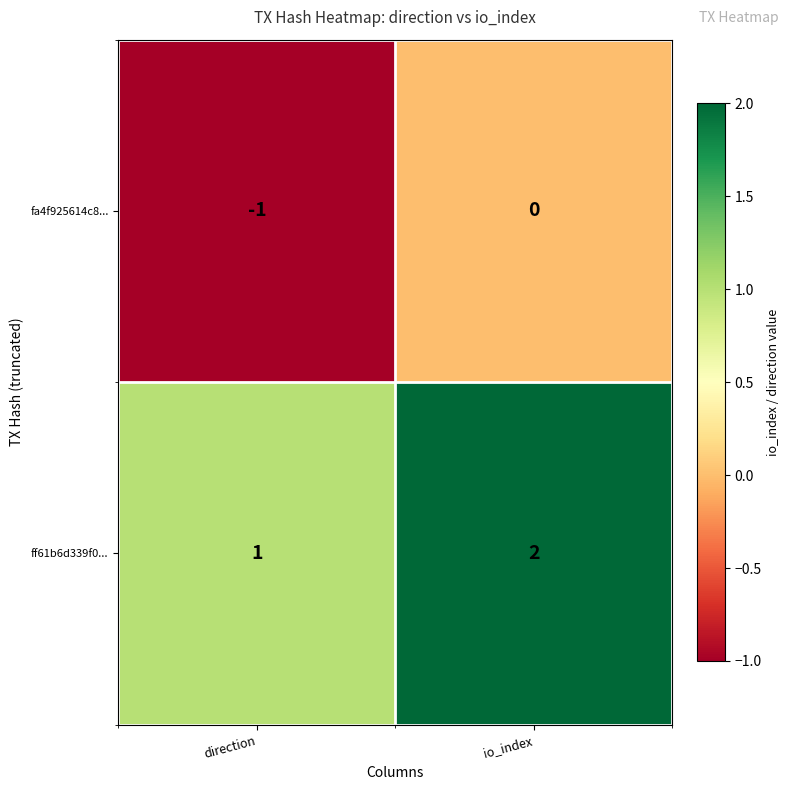

What is the sum of all ff61b6d339f0... values?

3